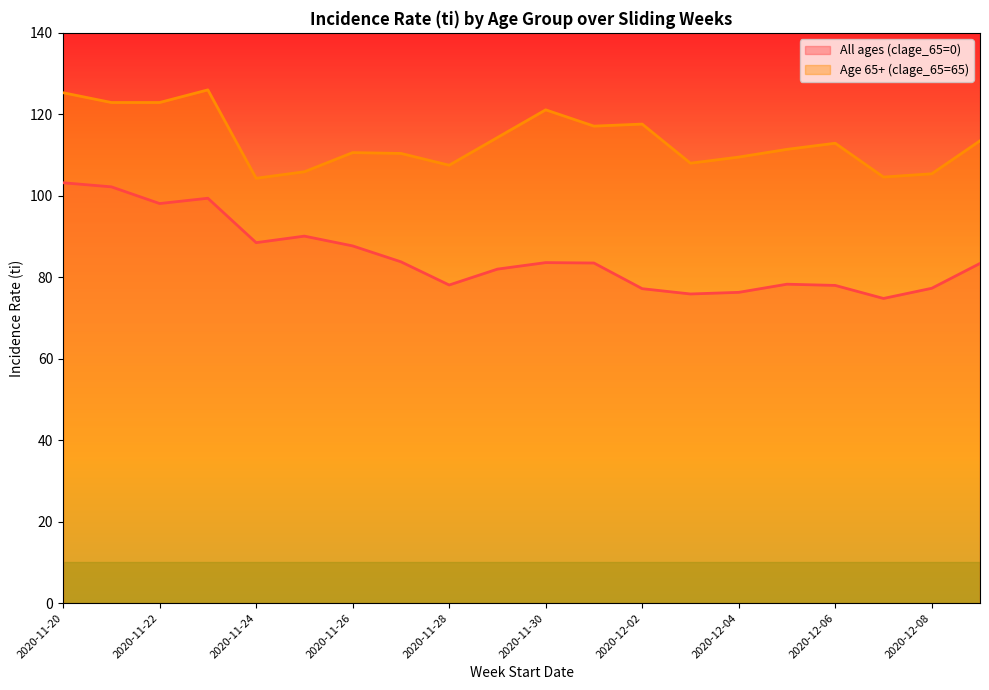

In Age 65+ (clage_65=65), how many points are higher than both neighbors (excluding endpoints)?

5